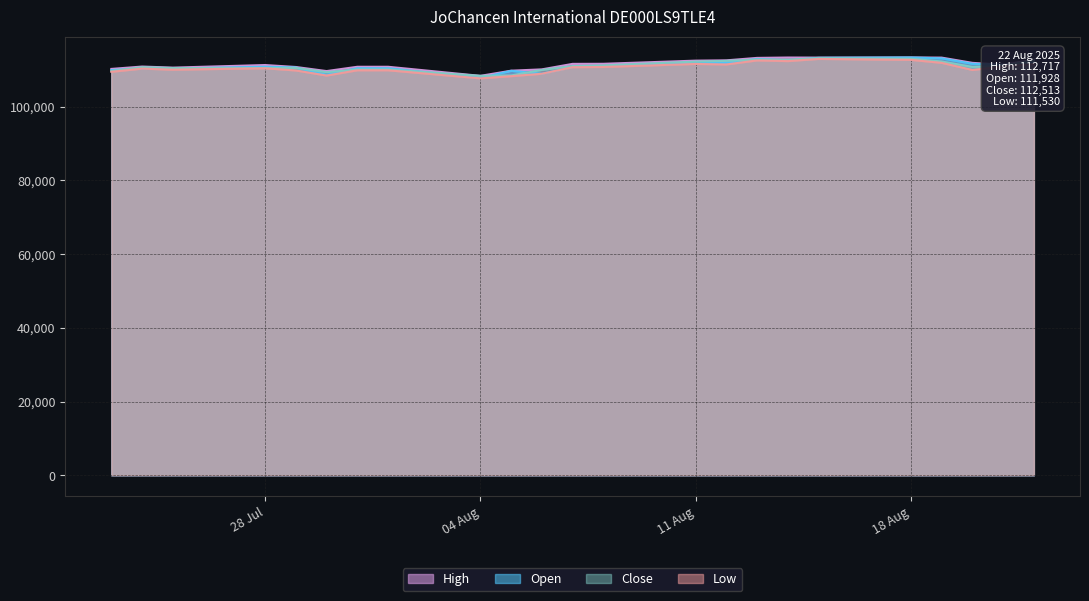

What is the approximate value of High at 05.08.2025?

109716